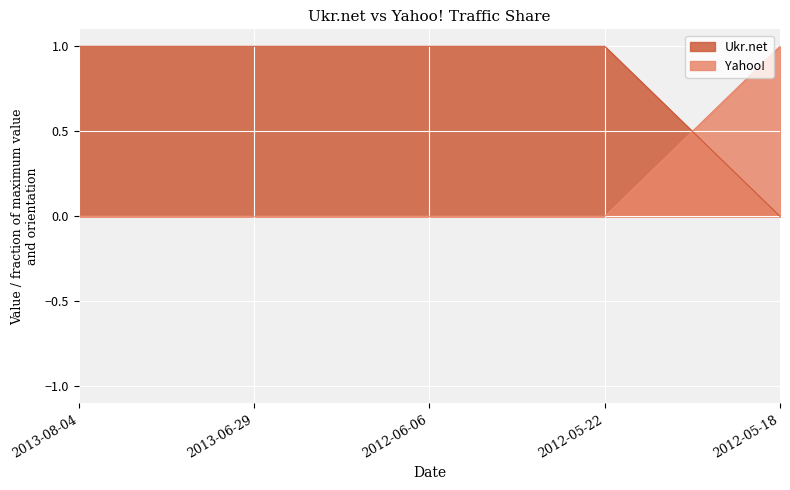

List the series in order of their peak value, lowest first.

Ukr.net, Yahoo!